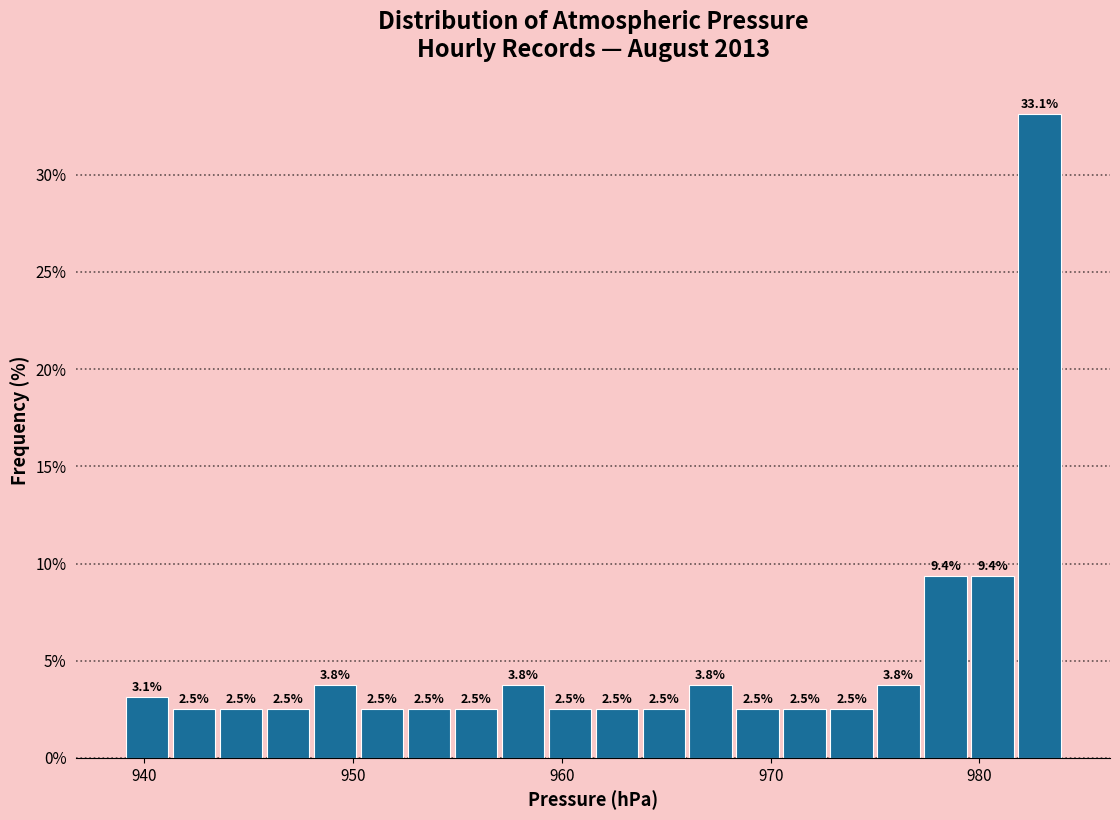

Read against the x-axis, roughly where is the centre of the tallest bar?

983